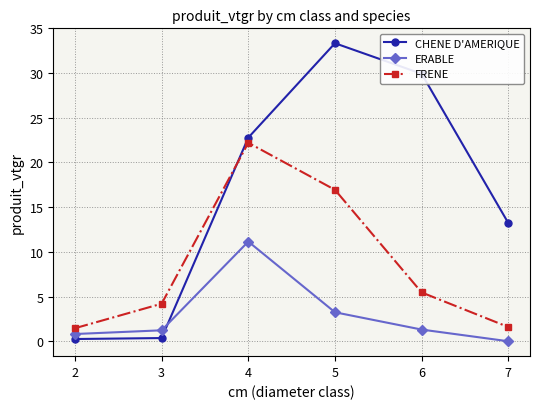

Is it true that ERABLE equals 5.4 at 5?

False